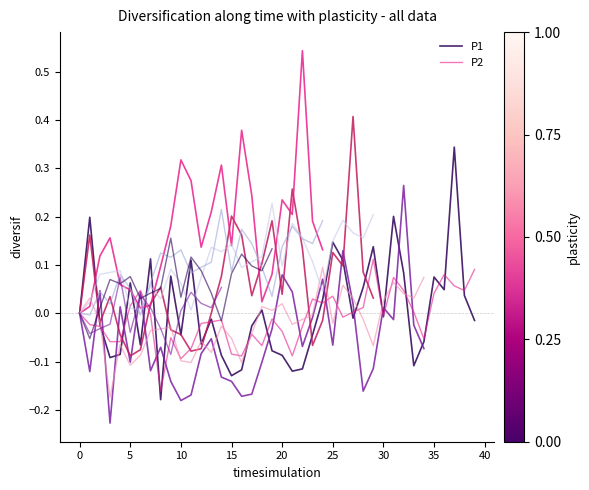

How many values in P1 are above zero?

17